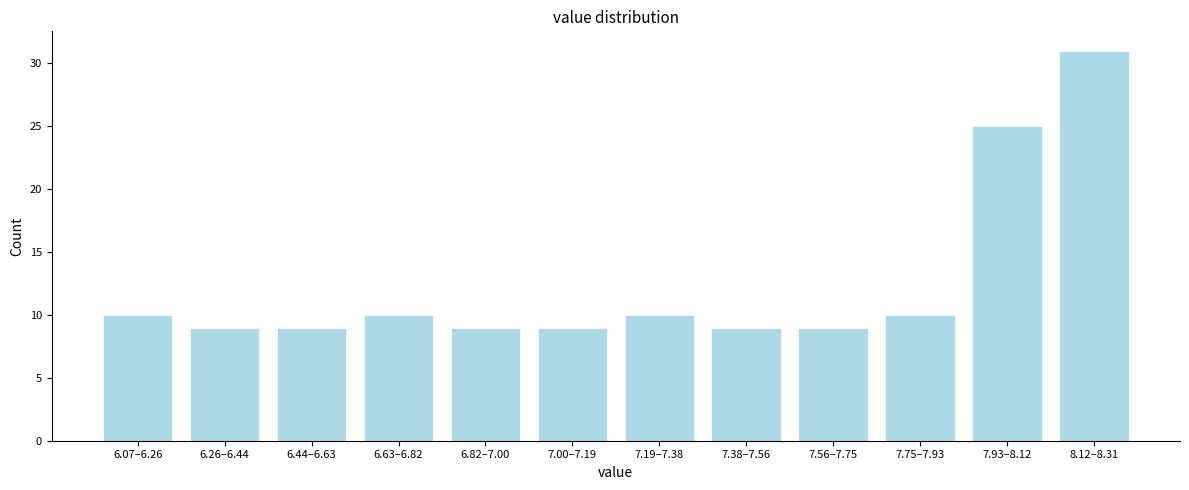

Reading left to right, what are all the values shown in this chart?

6.07–6.26=10	6.26–6.44=9	6.44–6.63=9	6.63–6.82=10	6.82–7.00=9	7.00–7.19=9	7.19–7.38=10	7.38–7.56=9	7.56–7.75=9	7.75–7.93=10	7.93–8.12=25	8.12–8.31=31